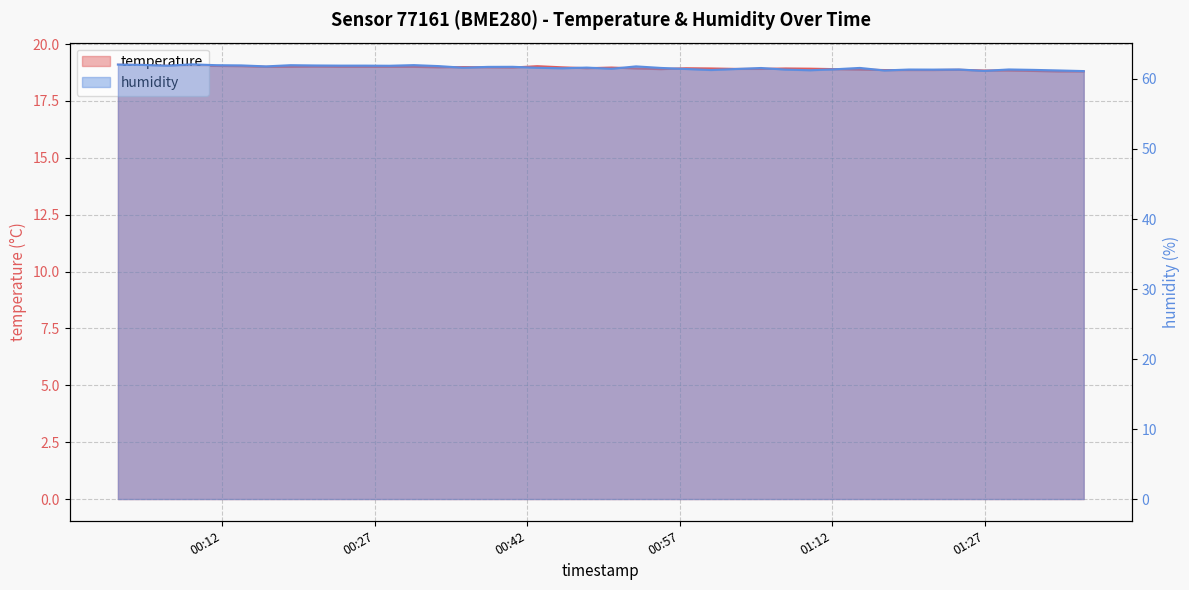

Does the chart have visible grid lines?

Yes